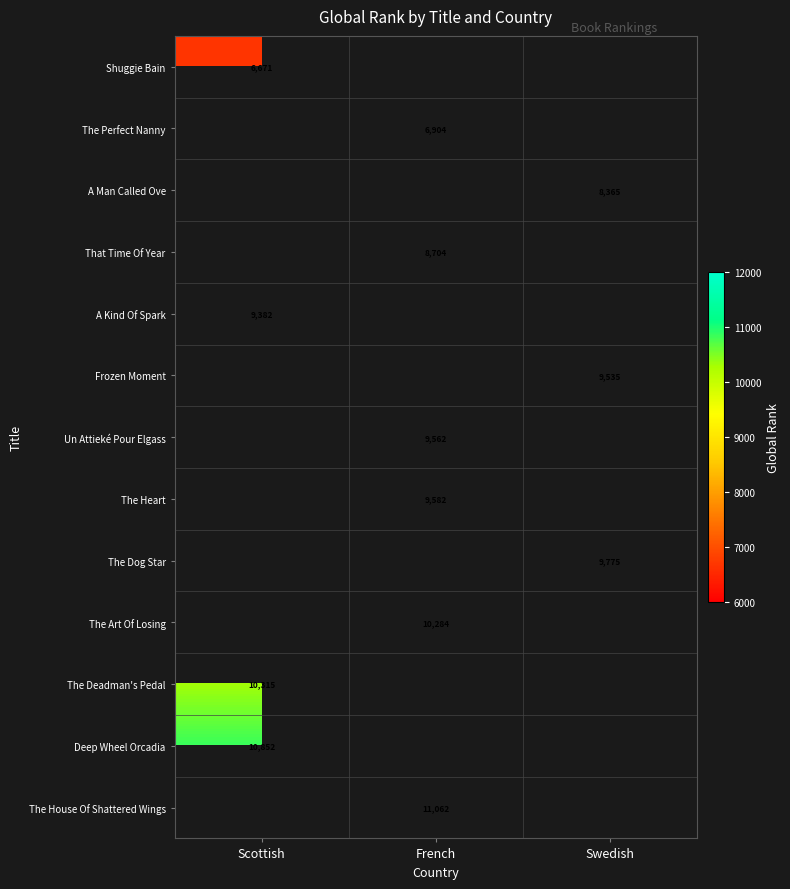

True or false: The House Of Shattered Wings has a value of 11062 at French.

True